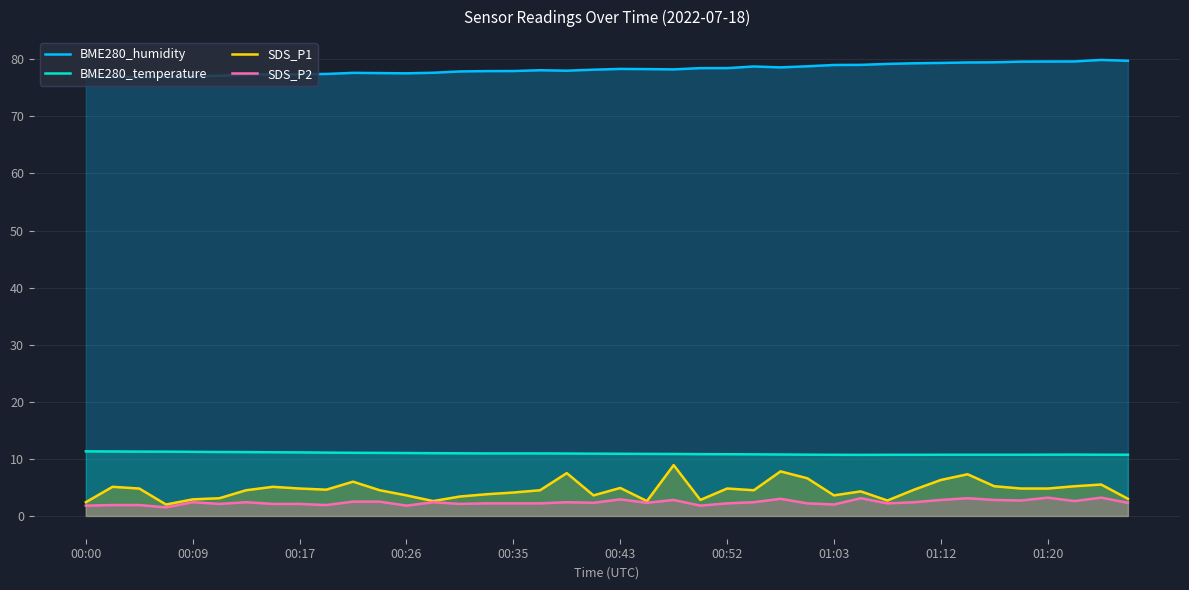

The value of SDS_P1 at 00:17 is 4.8. True or false?

True